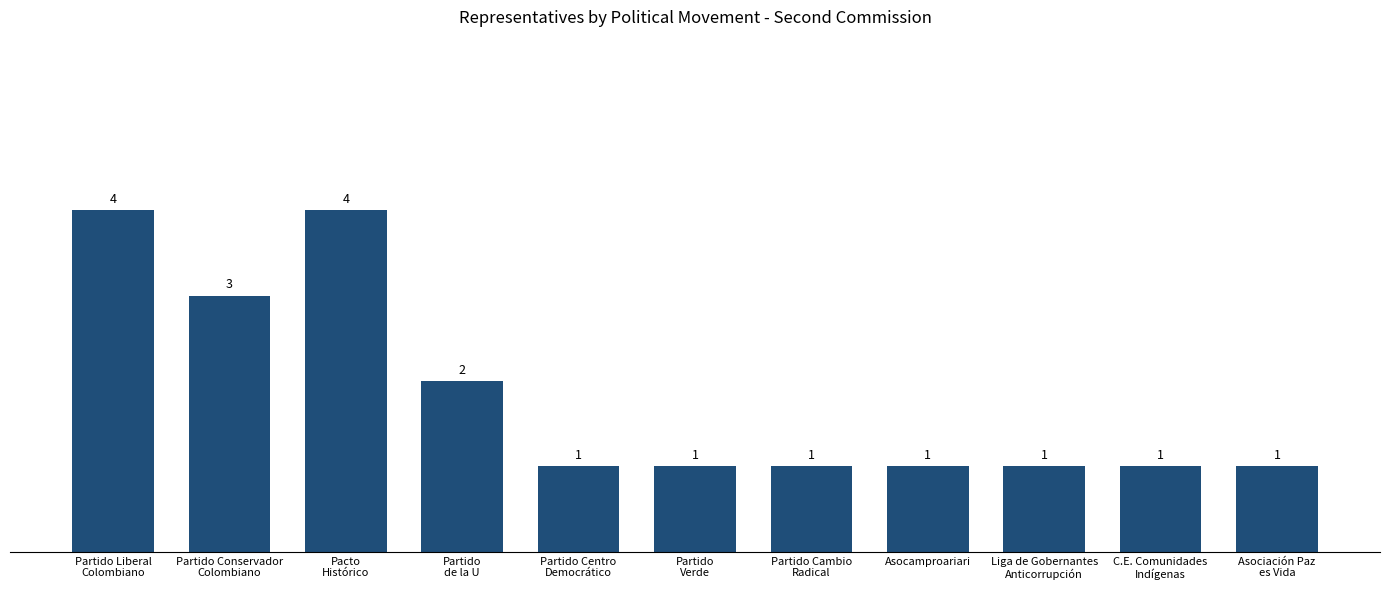

What is the greatest value displayed?

4